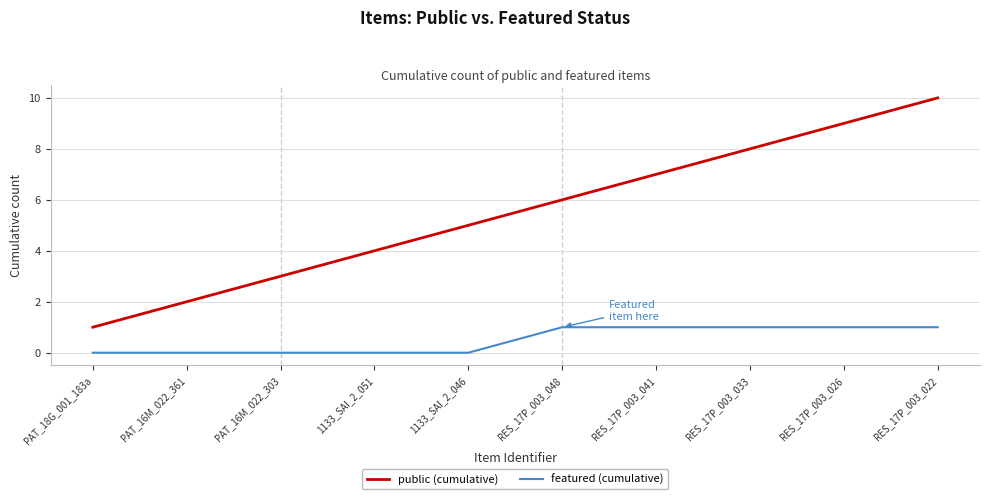

What is the difference between the second highest and second lowest values in the public (cumulative) series?

7